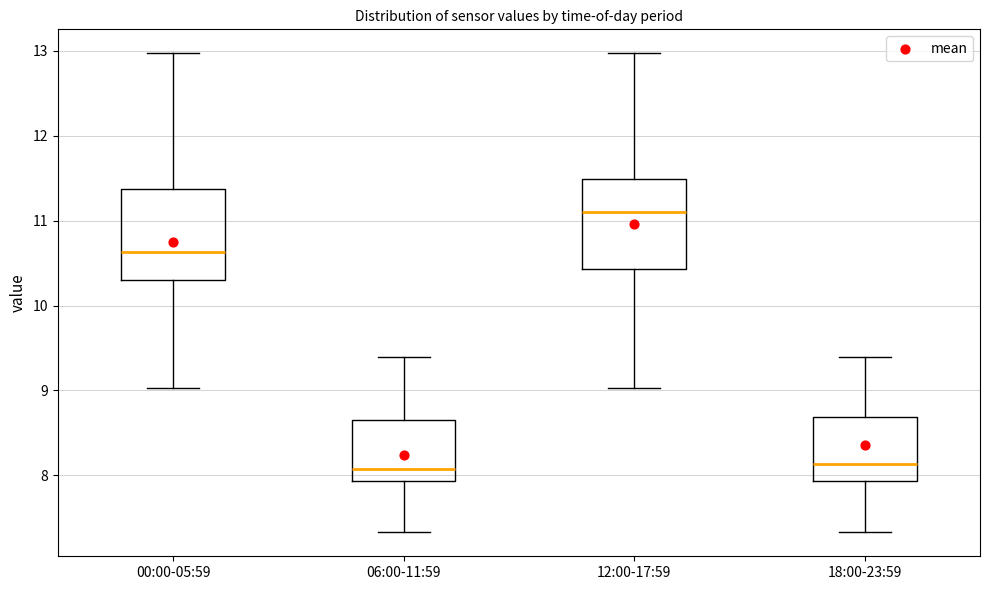

Reading left to right, transcribe this box plot: for each box, give where its median line is, the range the box spans, and where its two whiskers end, as read against the y-axis. The values are not printed on the chart, so give them approximately, as read against the axis.

00:00-05:59: median 10.6, box 10.3 to 11.4, whiskers 9.0 to 13.0
06:00-11:59: median 8.1, box 7.9 to 8.7, whiskers 7.3 to 9.4
12:00-17:59: median 11.1, box 10.4 to 11.5, whiskers 9.0 to 13.0
18:00-23:59: median 8.1, box 7.9 to 8.7, whiskers 7.3 to 9.4